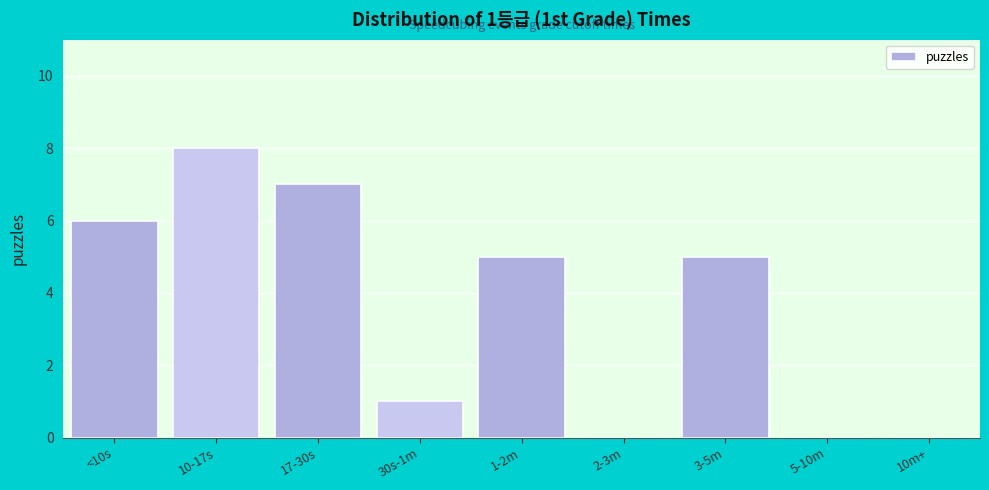

Reading left to right, transcribe all the data shown in this chart.

<10s=6	10-17s=8	17-30s=7	30s-1m=1	1-2m=5	2-3m=0	3-5m=5	5-10m=0	10m+=0